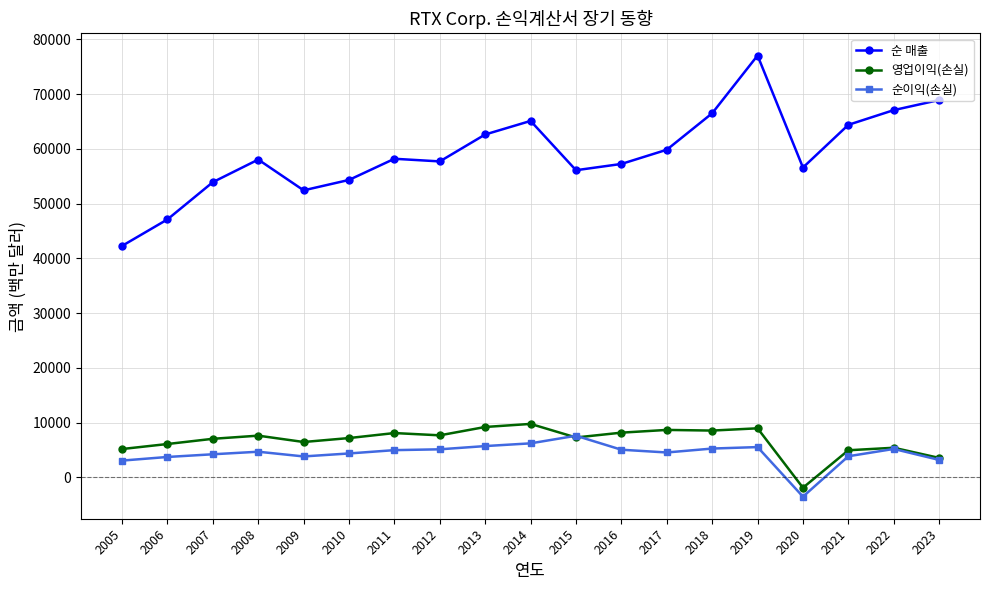

True or false: 순이익(손실) and 순 매출 intersect in this chart.

False